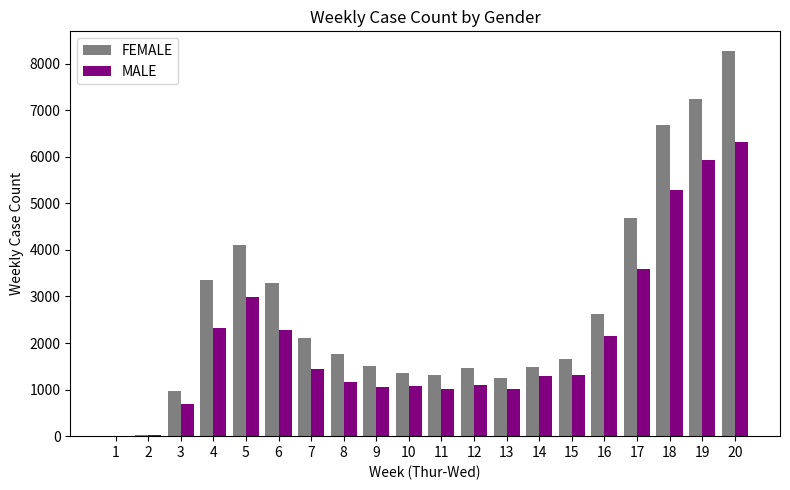

What is the sum of all FEMALE values?

55137